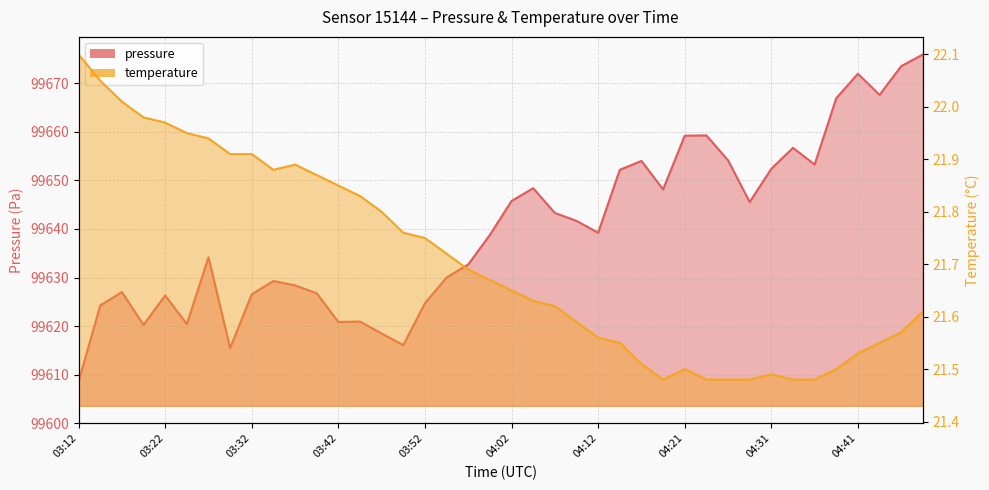

Which label corresponds to the largest value in the chart?

04:49